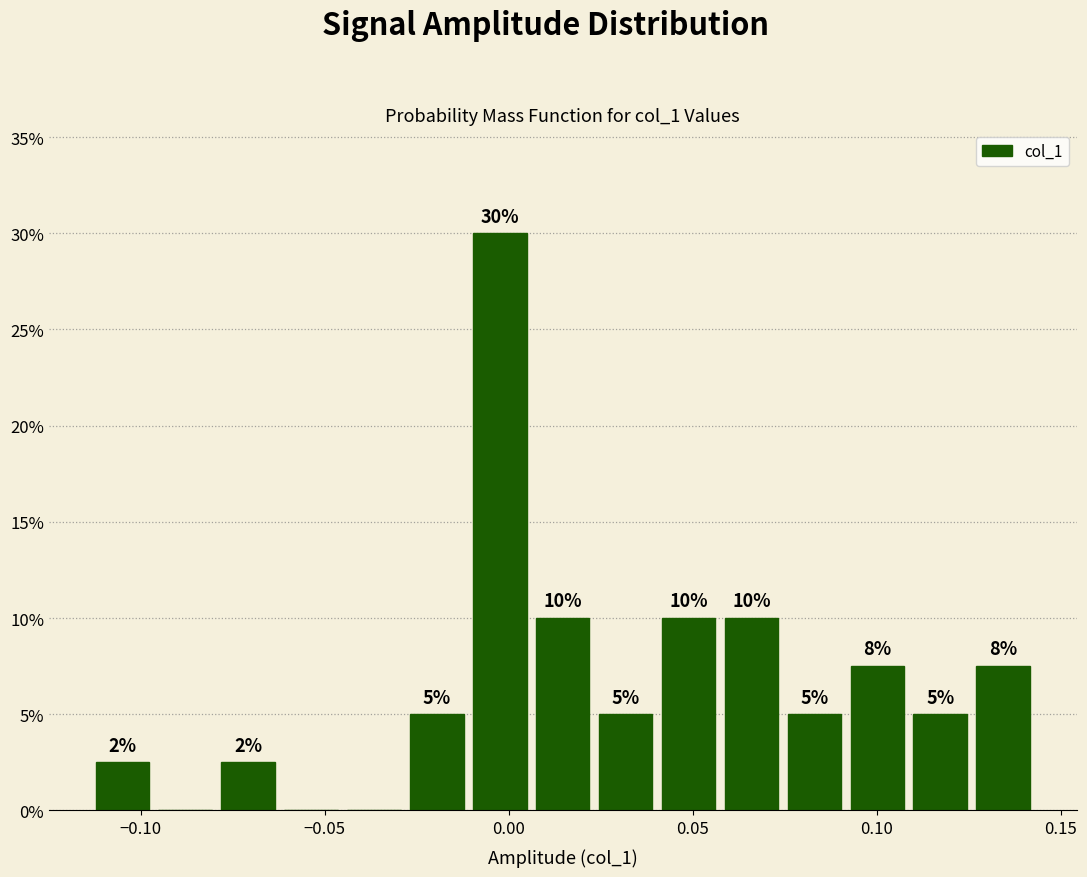

Read against the x-axis, roughly where is the centre of the tallest bar?

0.000